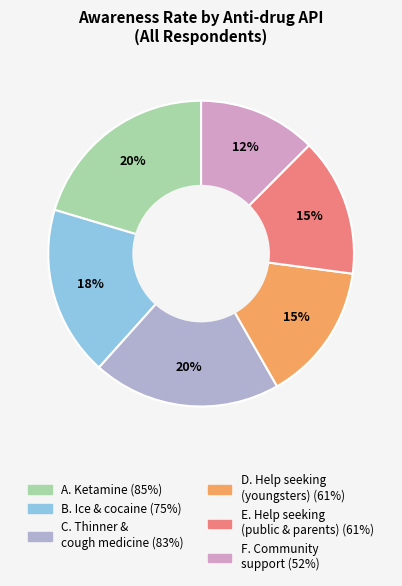

Between E. Help seeking (public & parents) and C. Thinner & cough medicine, which is larger?

C. Thinner & cough medicine